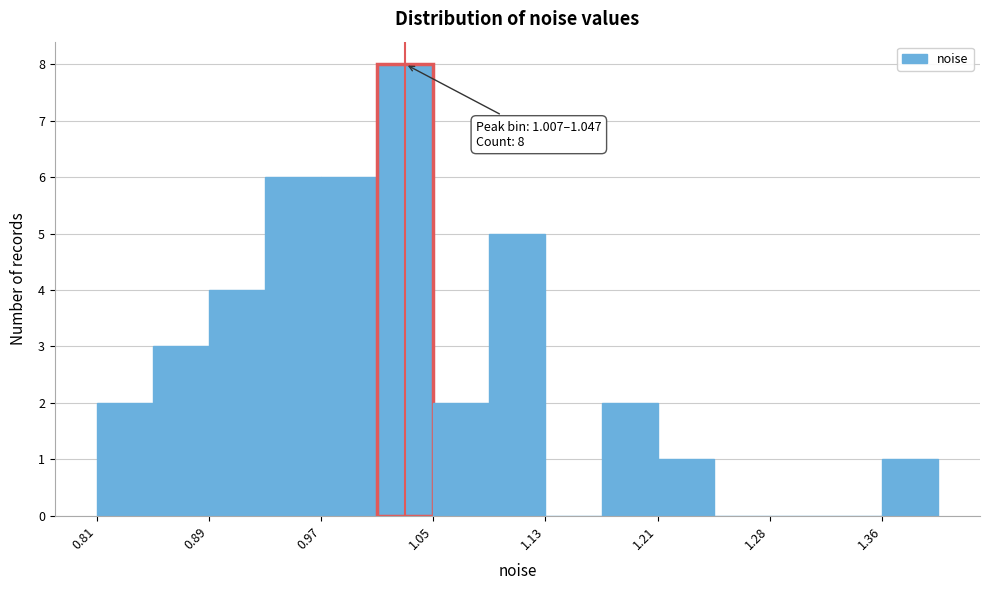

Around what value on the x-axis is the tallest bar? Give the approximate position of its centre, as read against the axis.

1.03